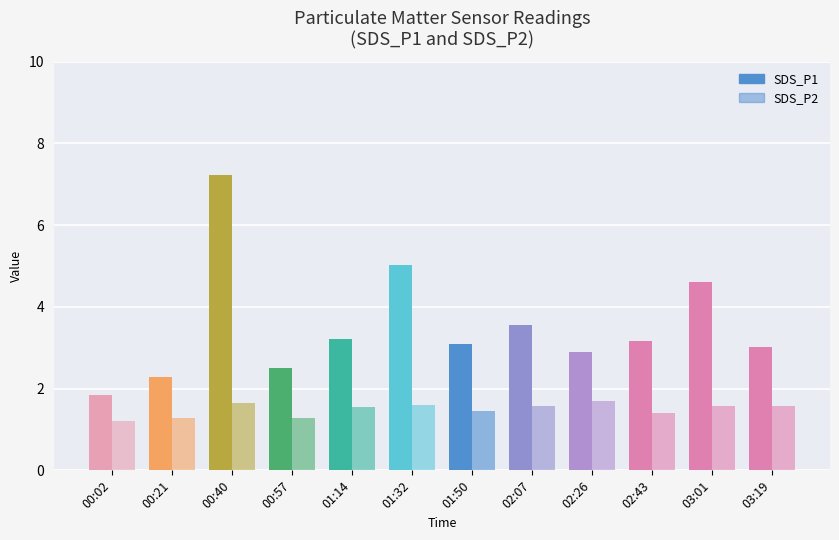

The SDS_P2 series shows 2.0 at 01:50. True or false?

False